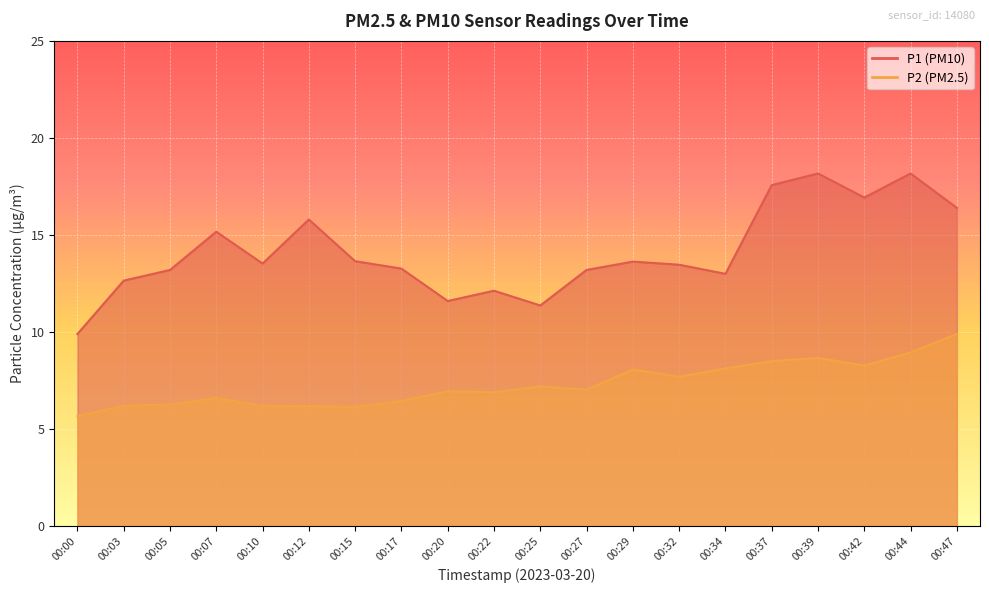

Between 00:12 and 00:27, which series saw the biggest shift?

P1